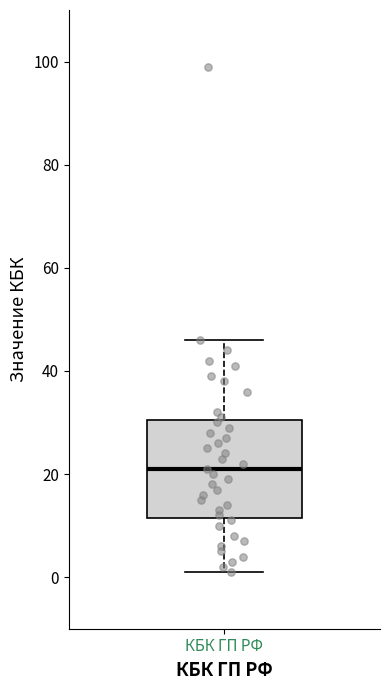

Where is the lower edge of the box for КБК ГП РФ on the y-axis? The values are not printed on the chart, so give them approximately, as read against the axis.

12